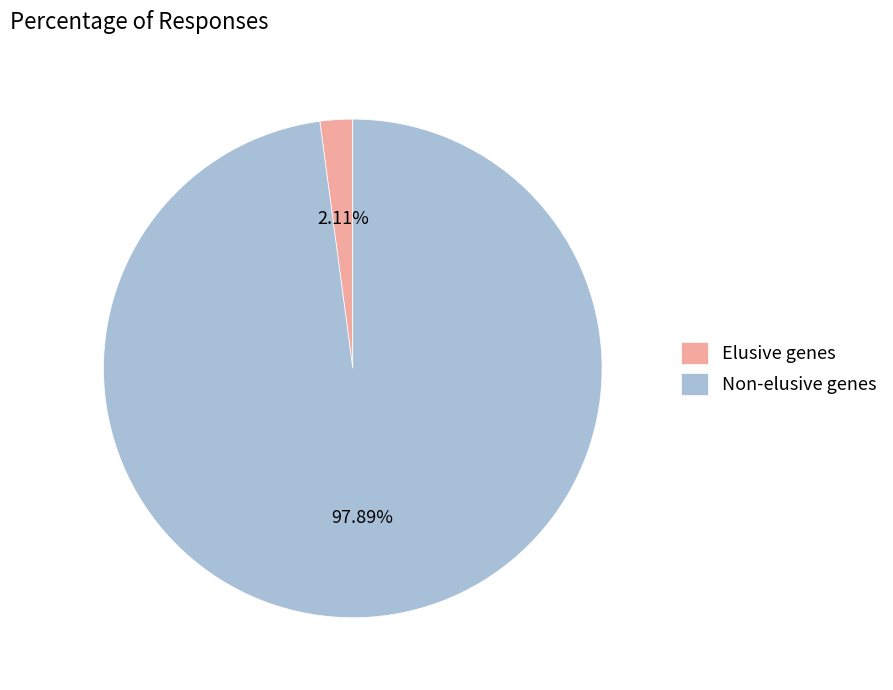

How many segments does this pie chart have?

2